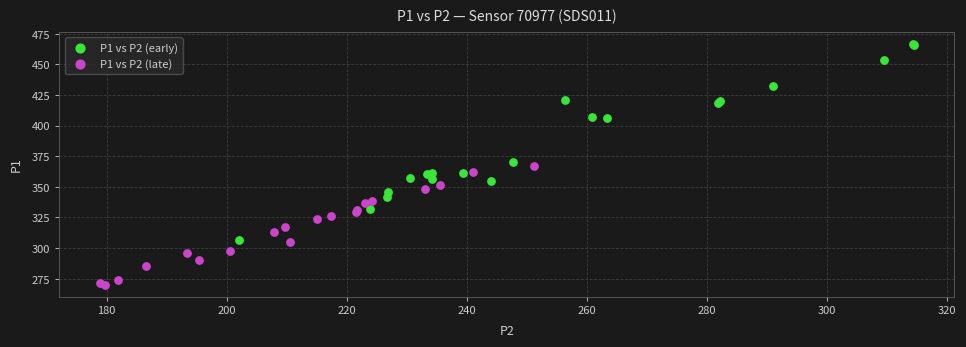

Which series reaches the minimum Y coordinate?

P1 vs P2 (late)